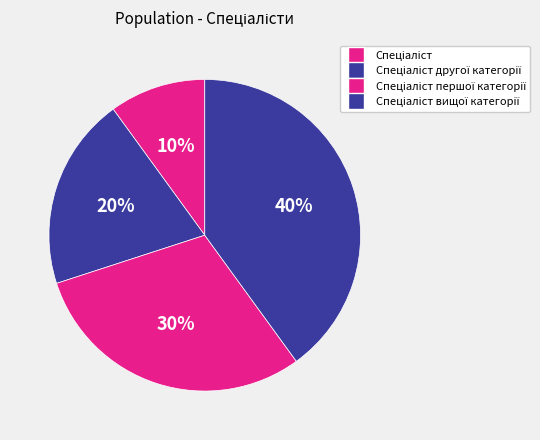

Count the number of slices in the pie.

4